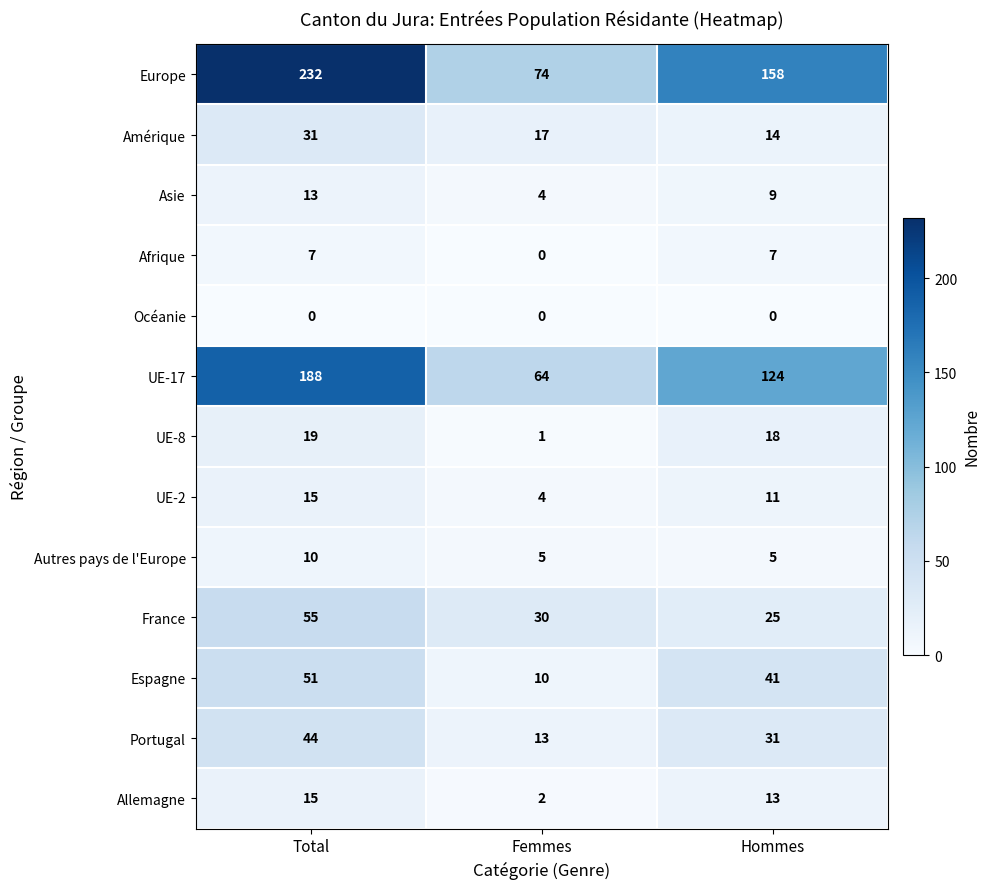

Which series has the largest range (max minus min)?

Europe